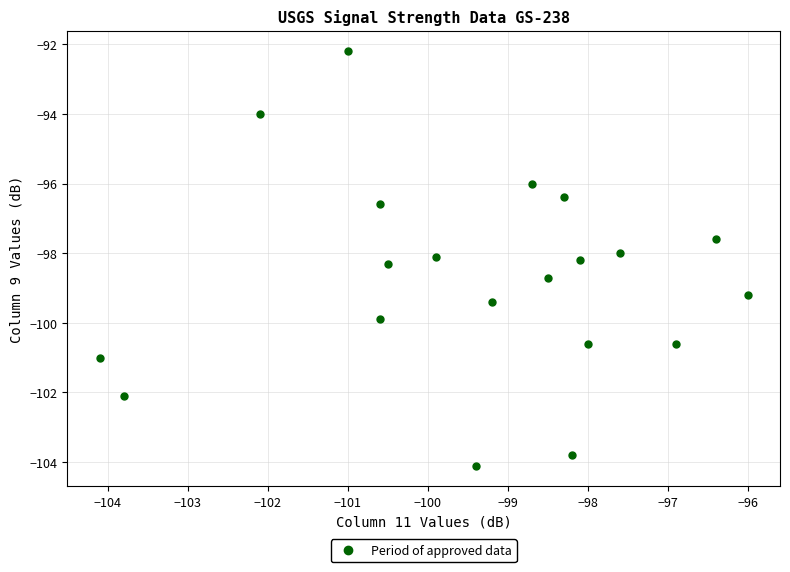

What is the range of Y values (max minus min)?

11.9